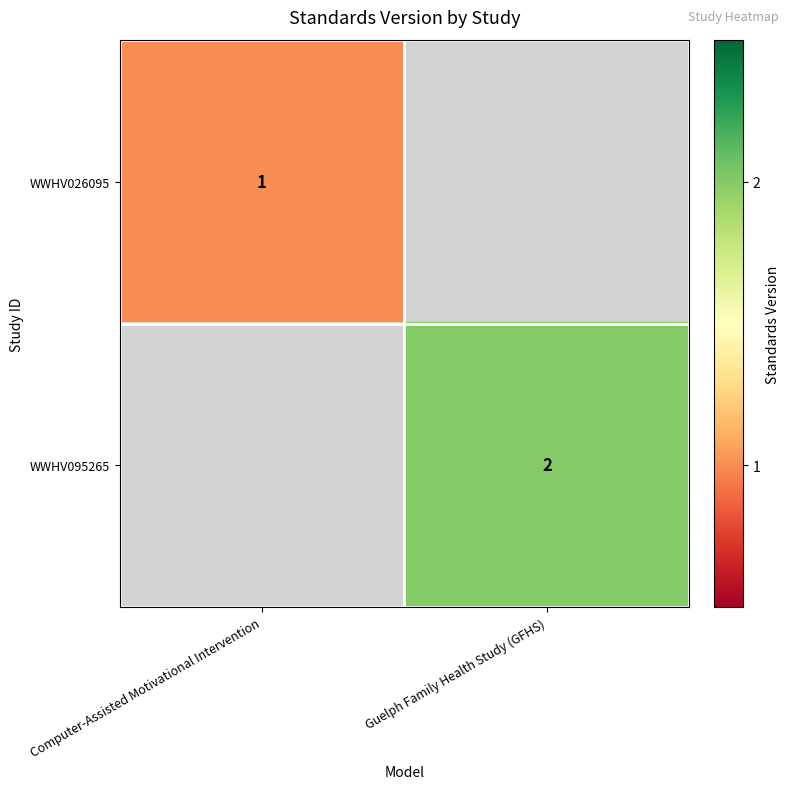

True or false: WWHV095265 has a value of 2 at Guelph Family Health Study (GFHS).

True